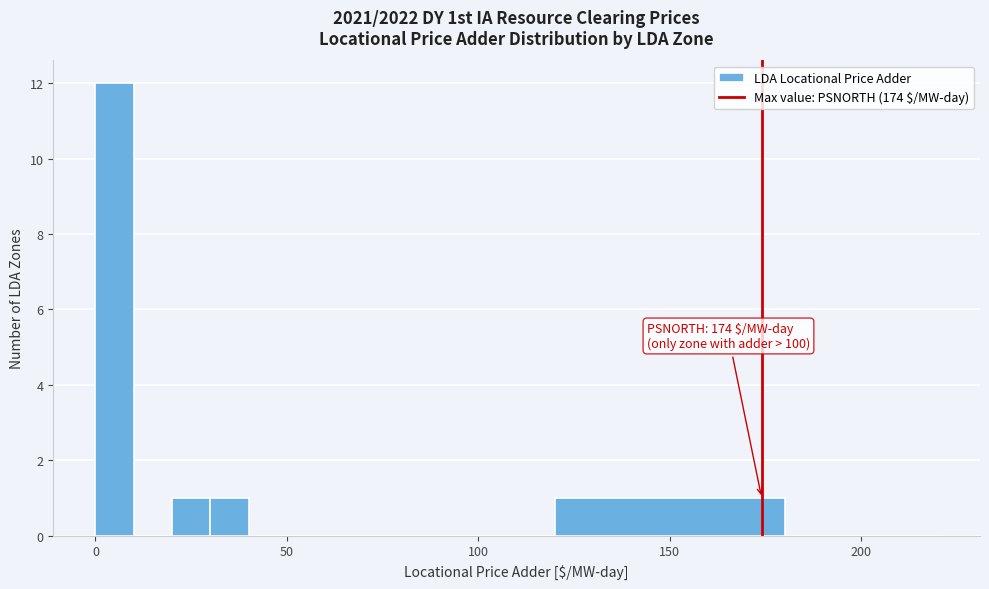

Around what value on the x-axis is the tallest bar? Give the approximate position of its centre, as read against the axis.

5